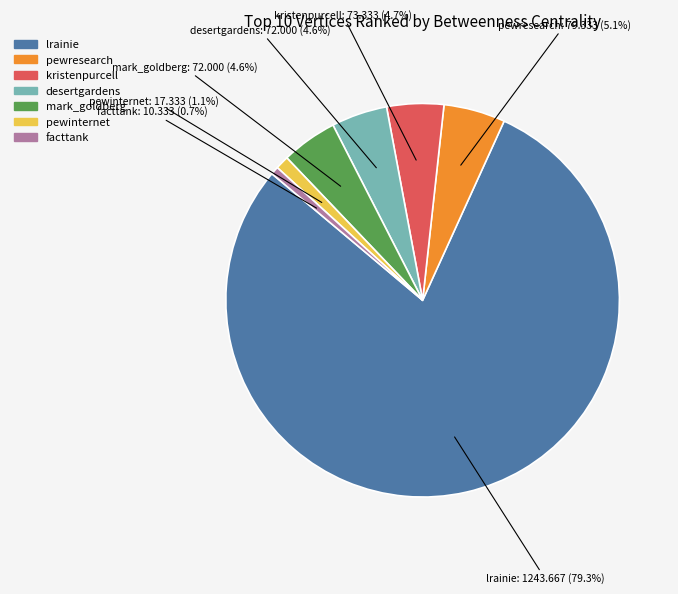

Combined, what portion of the pie is desertgardens and kristenpurcell?

9.3%